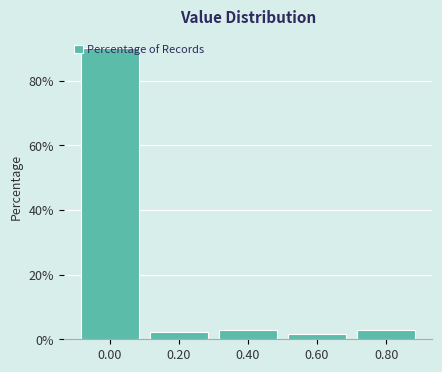

The chart shows a value of 130.7 at 0.00. True or false?

False